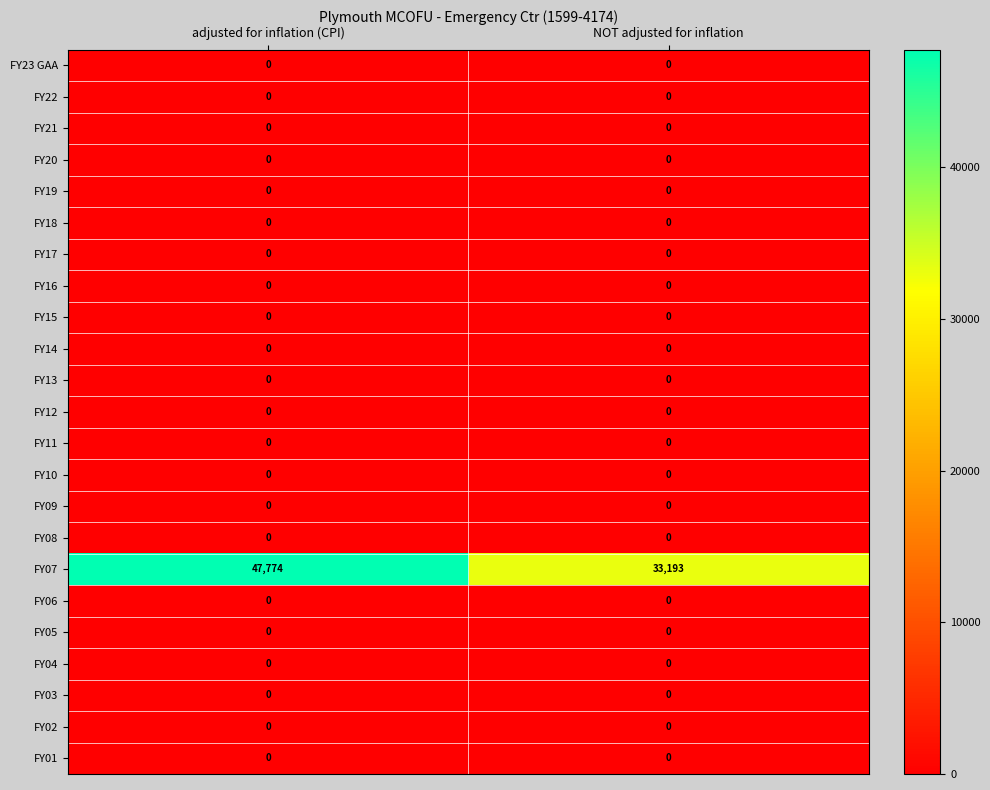

What is the difference between the highest and lowest values at adjusted for inflation (CPI)?

47774